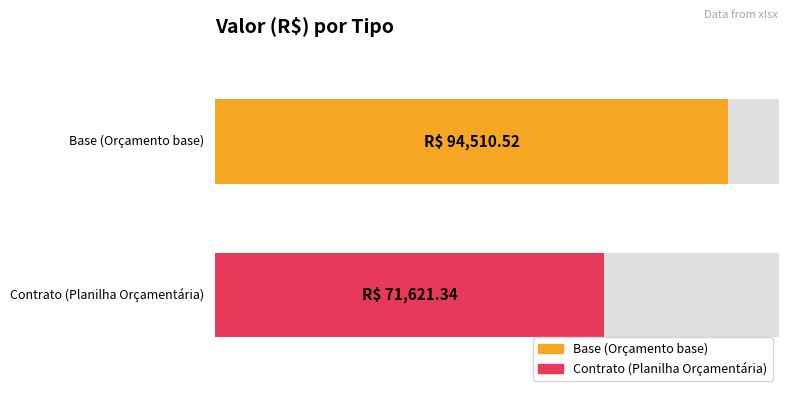

What is the difference between the values at Contrato (Planilha Orçamentária) and Base (Orçamento base)?

22889.2